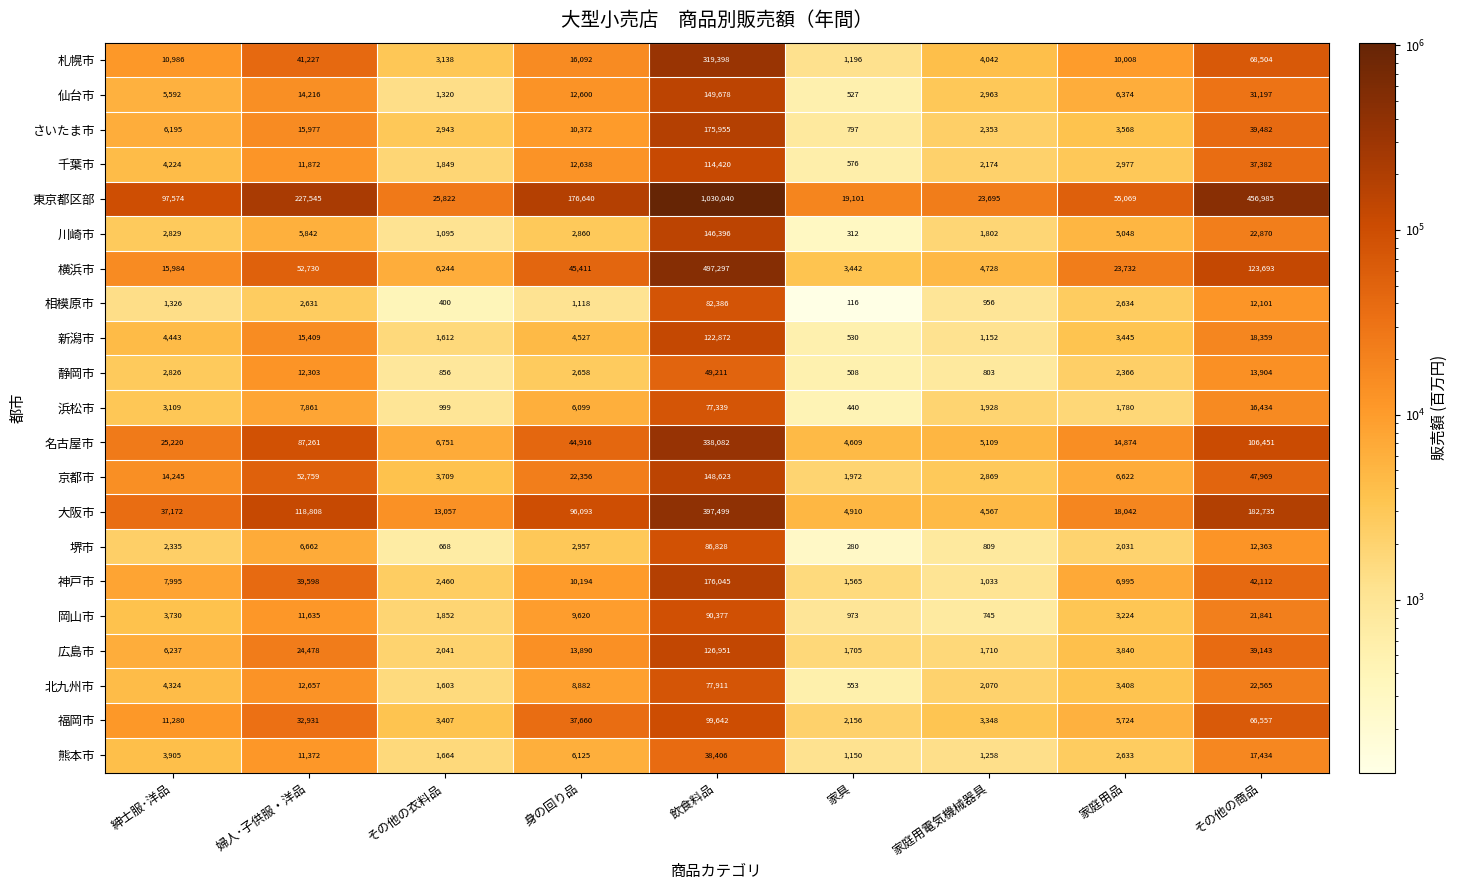

Is it true that 東京都区部 equals 23695 at 家庭用電気機械器具?

True